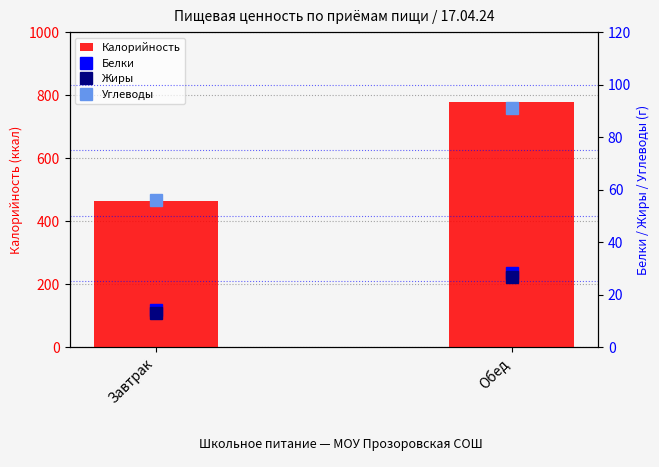

What is the difference between the maximum and minimum values in the Углеводы series?

35.2